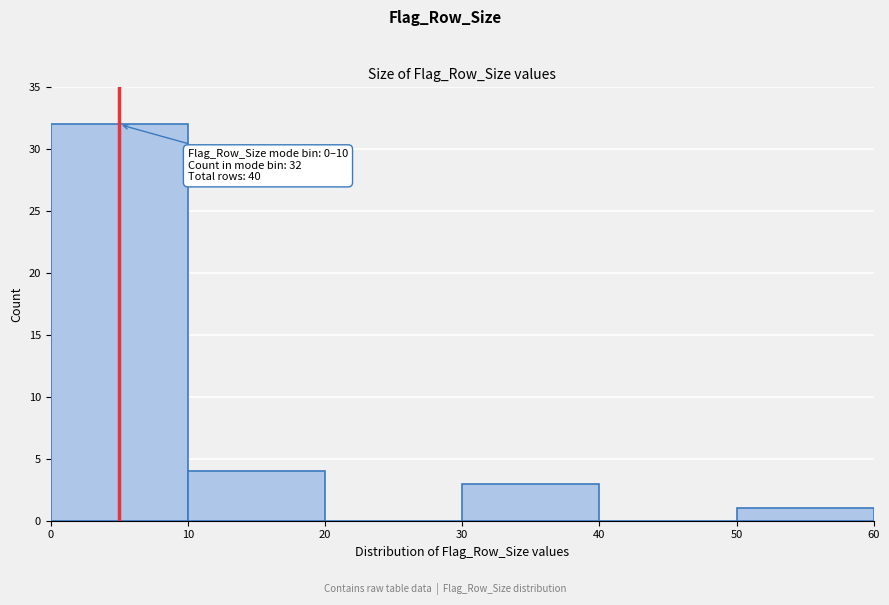

Which range on the x-axis has the tallest bar?

0 to 10